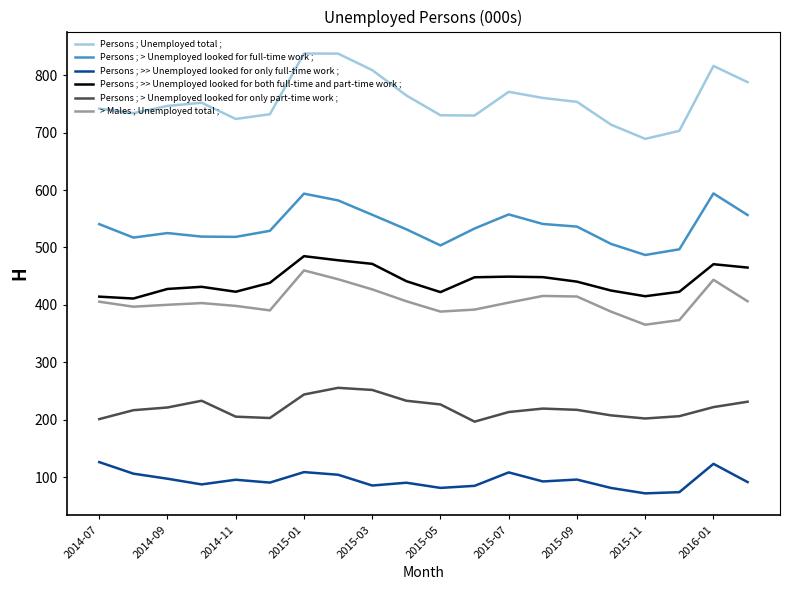

Which series has the widest spread of values?

Persons ; Unemployed total ;